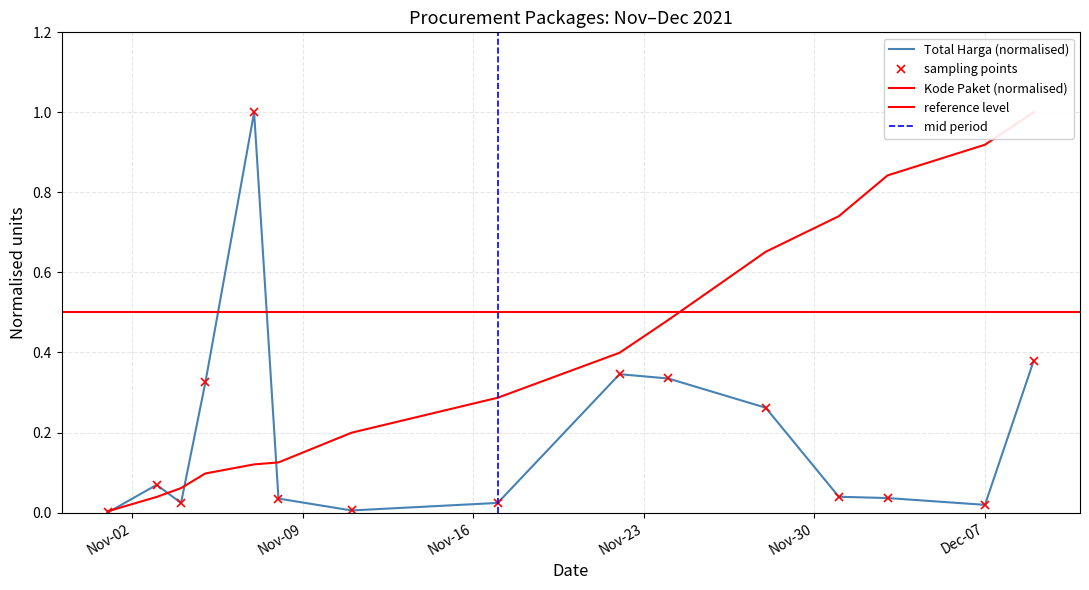

Which series has the widest spread of values?

Total Harga